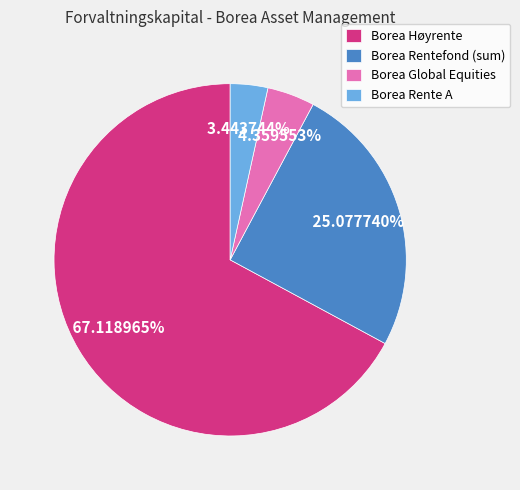

What is the ratio of the value at Borea Høyrente to the value at Borea Rentefond (sum)?

2.7